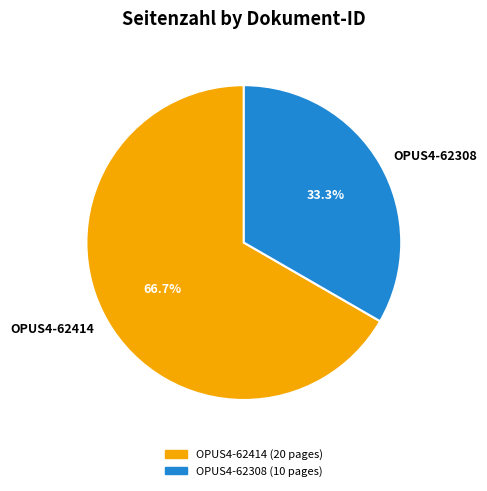

How many slices are in this pie chart?

2